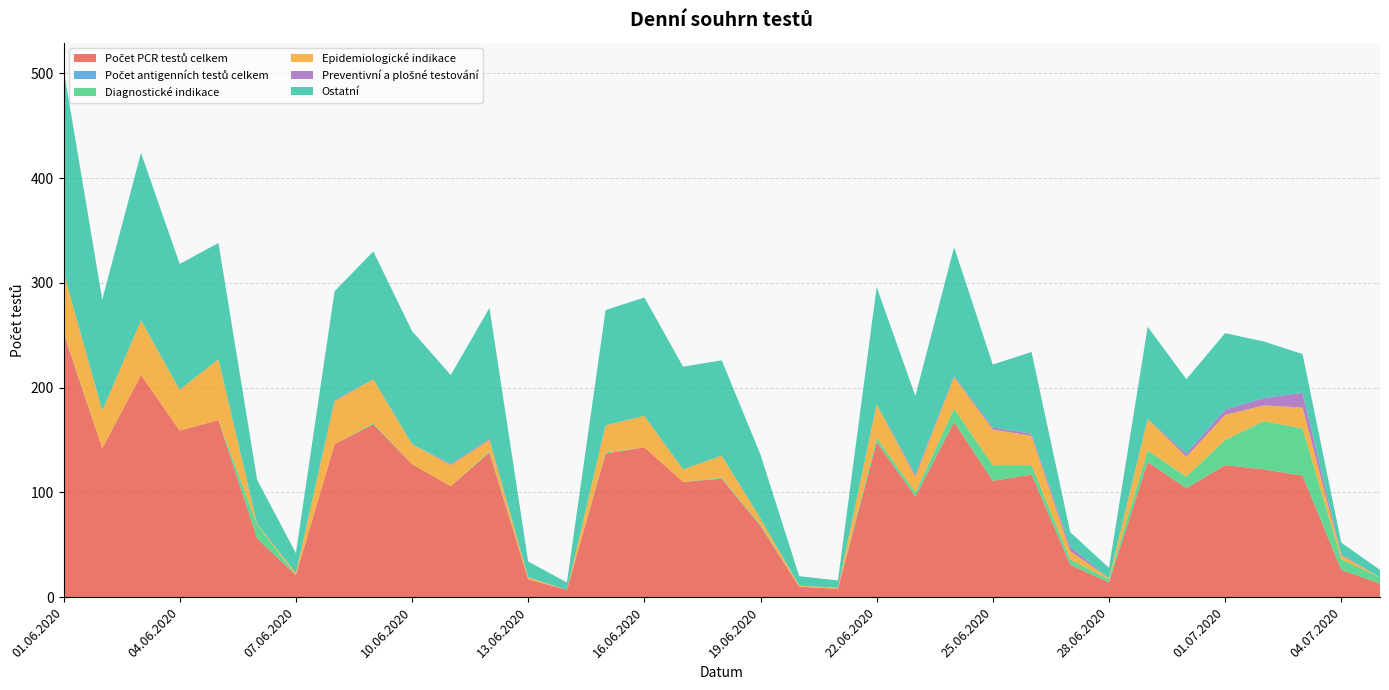

Reading left to right, transcribe all the data shown in this chart.

Počet PCR testů celkem: 252	142	212	159	169	56	21	146	165	127	106	138	17	7	137	143	110	113	68	10	8	148	96	167	111	117	31	14	129	104	126	122	116	26	13
Počet antigenních testů celkem: 0	0	0	0	0	0	0	0	0	0	0	0	0	0	0	0	0	0	0	0	0	0	0	0	0	0	0	0	0	0	0	0	0	0	0
Diagnostické indikace: 1	0	0	0	0	13	0	0	1	0	0	1	0	0	1	0	0	1	1	0	0	4	4	13	15	9	5	3	11	11	24	46	45	10	6
Epidemiologické indikace: 57	36	52	39	58	1	2	41	42	19	20	11	2	0	26	30	12	21	6	1	1	32	15	30	34	28	8	1	30	19	24	15	20	4	0
Preventivní a plošné testování: 0	0	0	0	0	0	0	1	0	0	1	1	0	0	0	0	0	0	0	0	0	0	2	1	2	2	4	0	0	3	5	7	14	1	0
Ostatní: 194	106	160	120	111	42	19	104	122	108	85	125	15	7	110	113	98	91	61	9	7	112	75	123	60	78	14	10	88	71	73	54	37	11	7